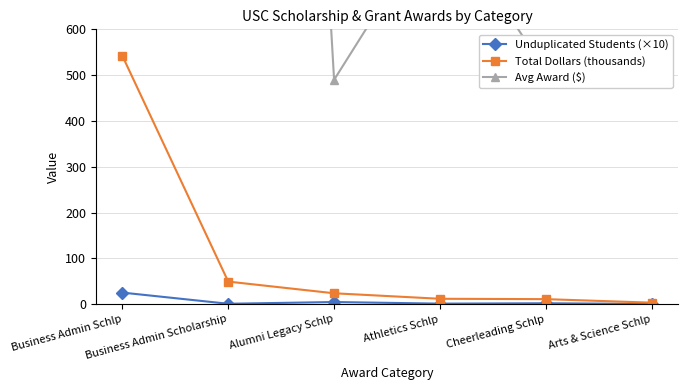

Which series has the widest spread of values?

Avg Award ($)